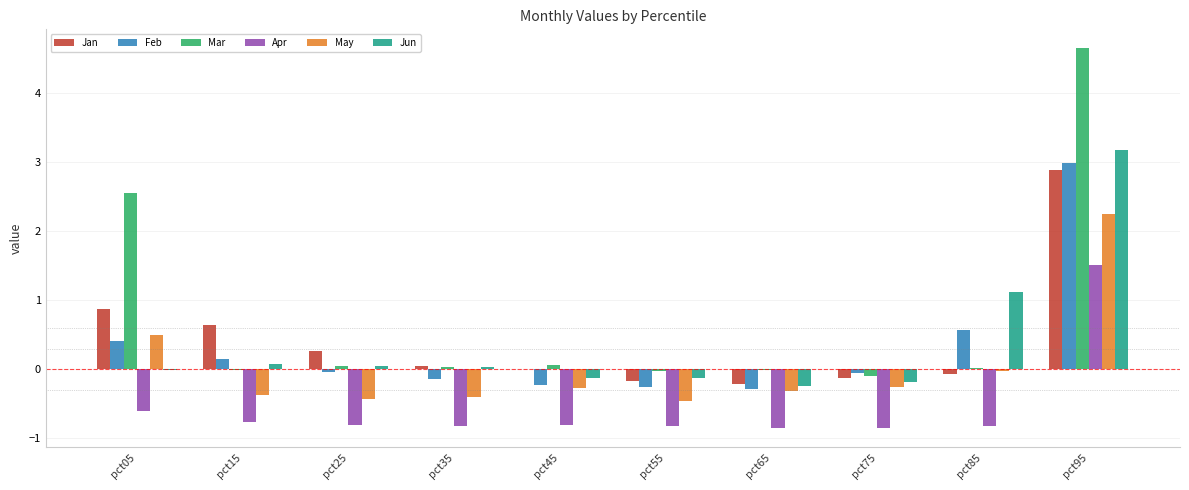

How many categories are shown in the chart?

10